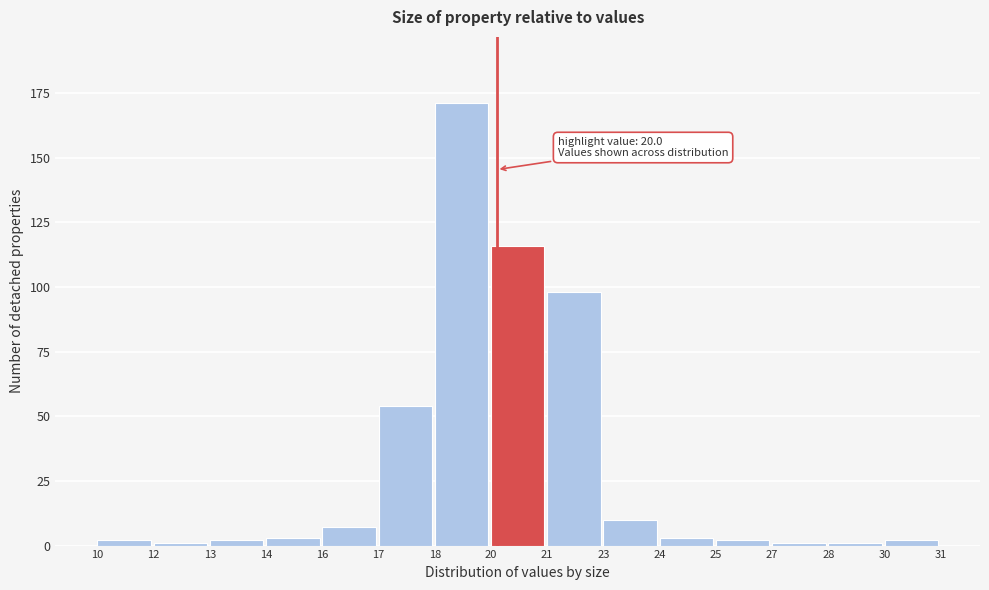

Reading left to right, extract all data points from this chart.

2	1	2	3	7	54	171	116	98	10	3	2	1	1	2